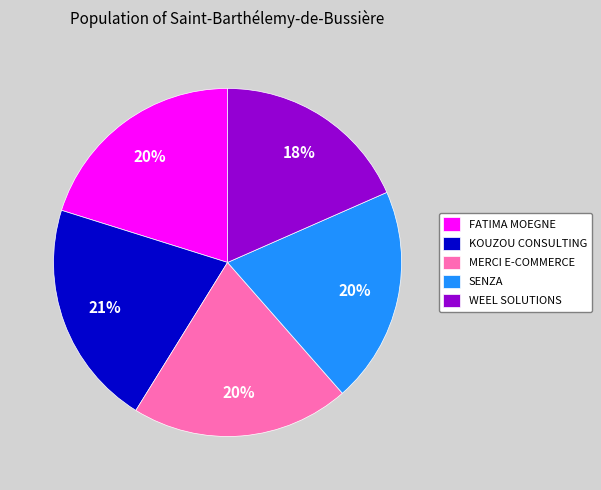

How many slices are in this pie chart?

5